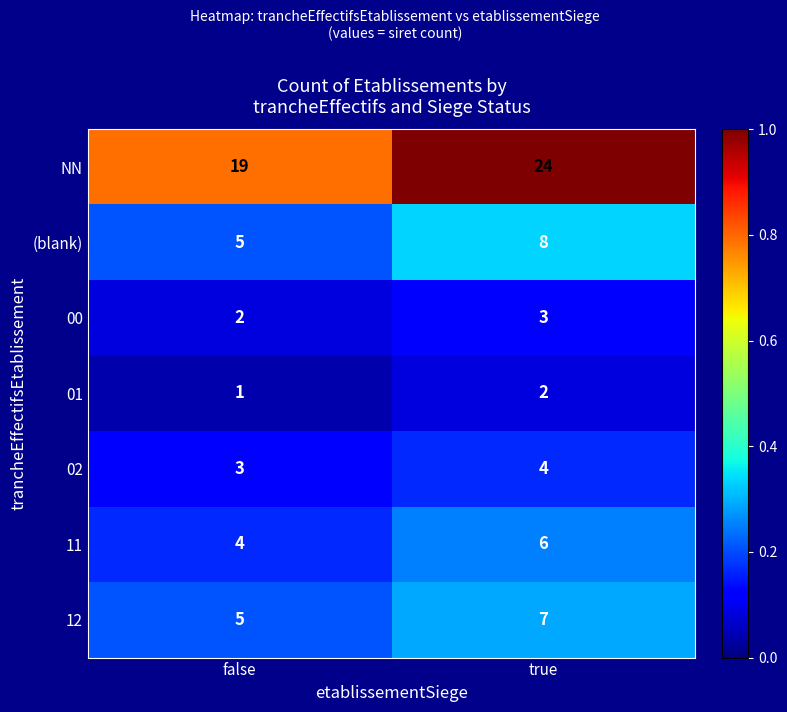

The value of 01 at false is 1. True or false?

True